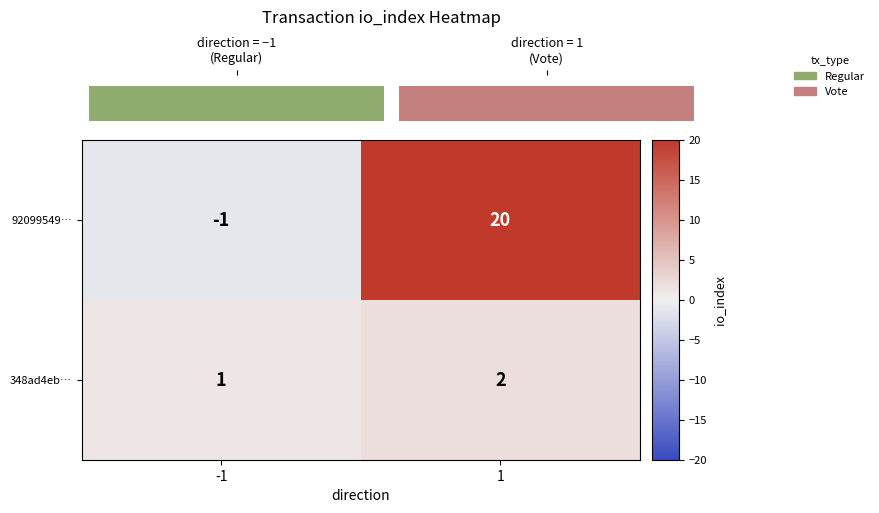

Reading left to right, transcribe all the data shown in this chart.

92099549…: -1=-1	1=20
348ad4eb…: -1=1	1=2